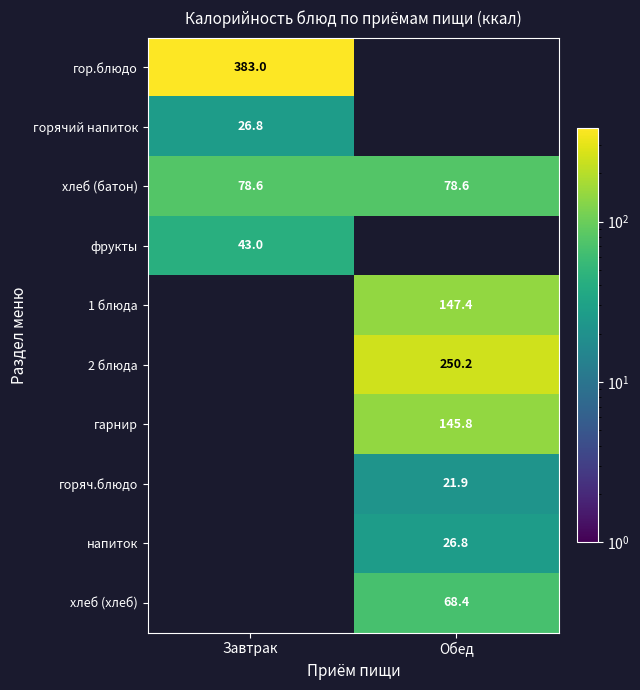

The напиток series shows 9.2 at Обед. True or false?

False